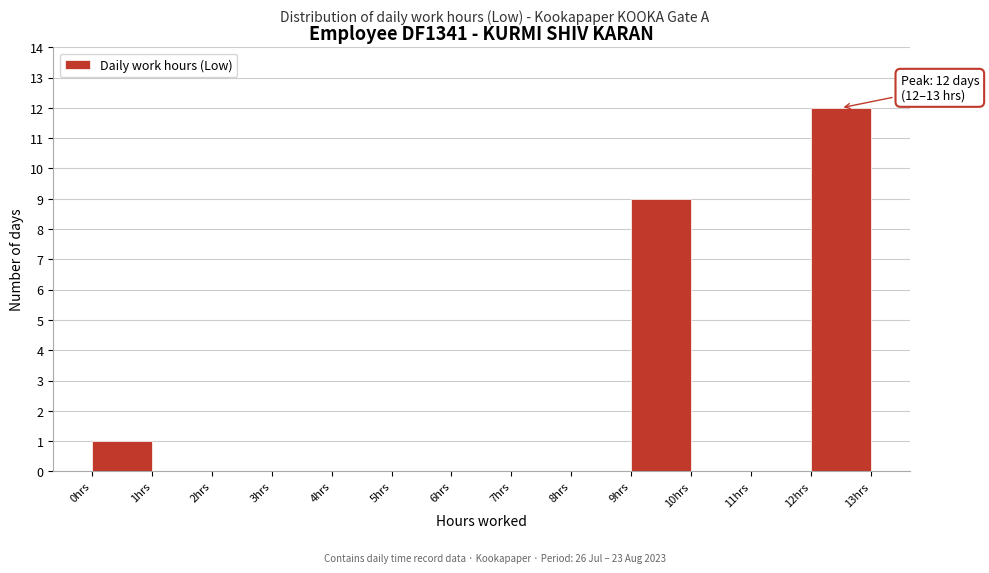

Which range on the x-axis has the tallest bar?

12 to 13